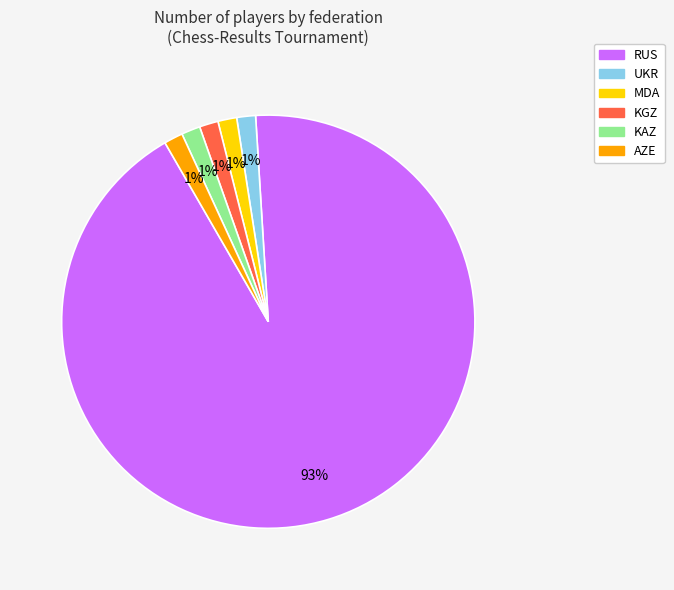

Which slice is the largest?

RUS